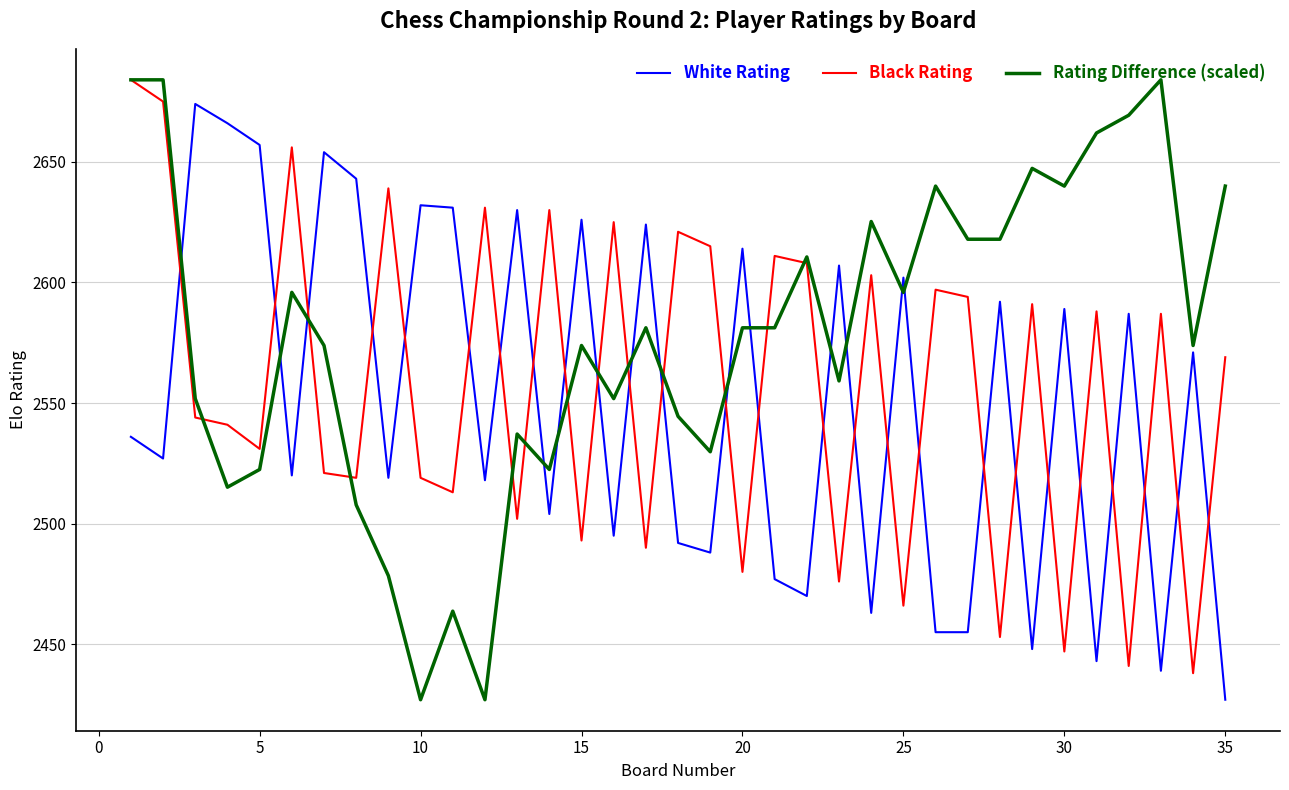

Which series has the largest total across all categories?

Rating Difference (scaled)